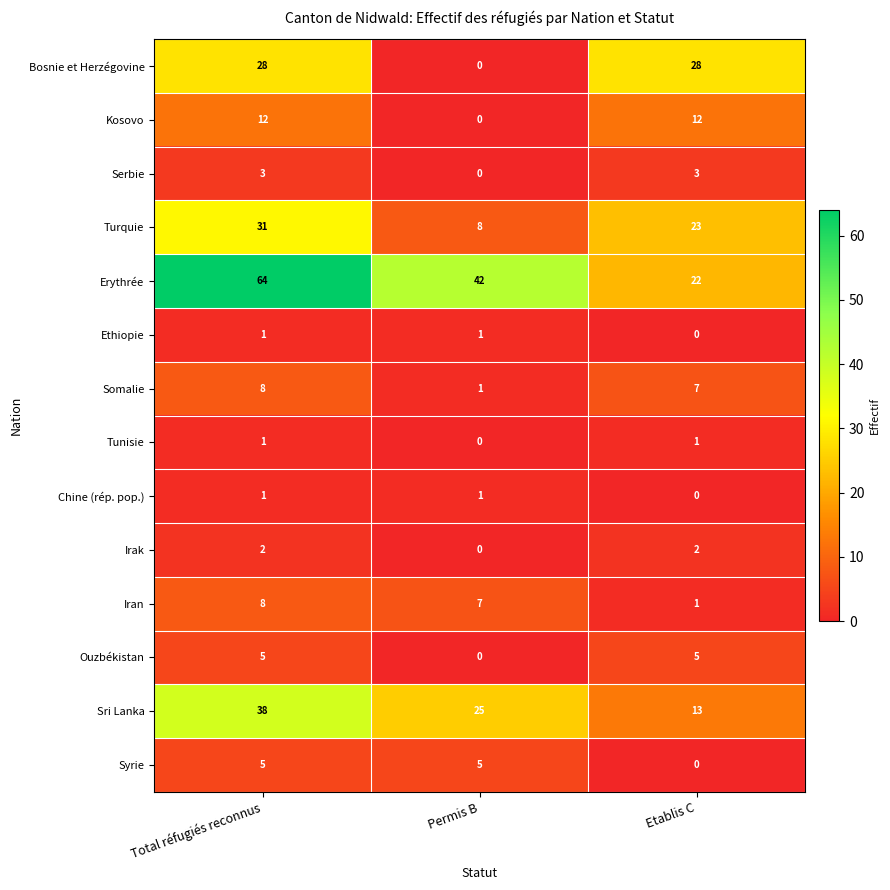

At which label does Turquie reach its minimum?

Permis B